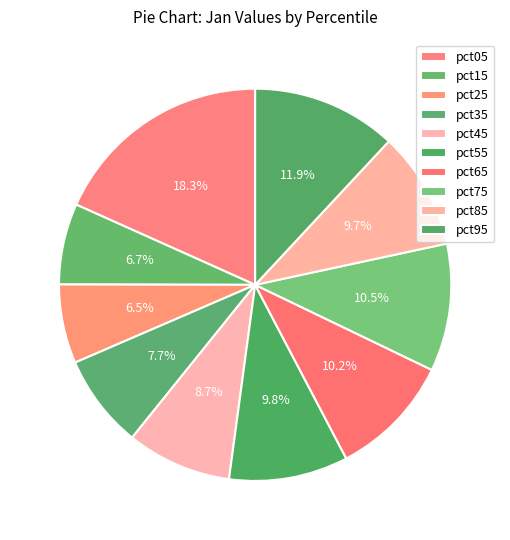

True or false: pct15 accounts for 7% of the total.

True